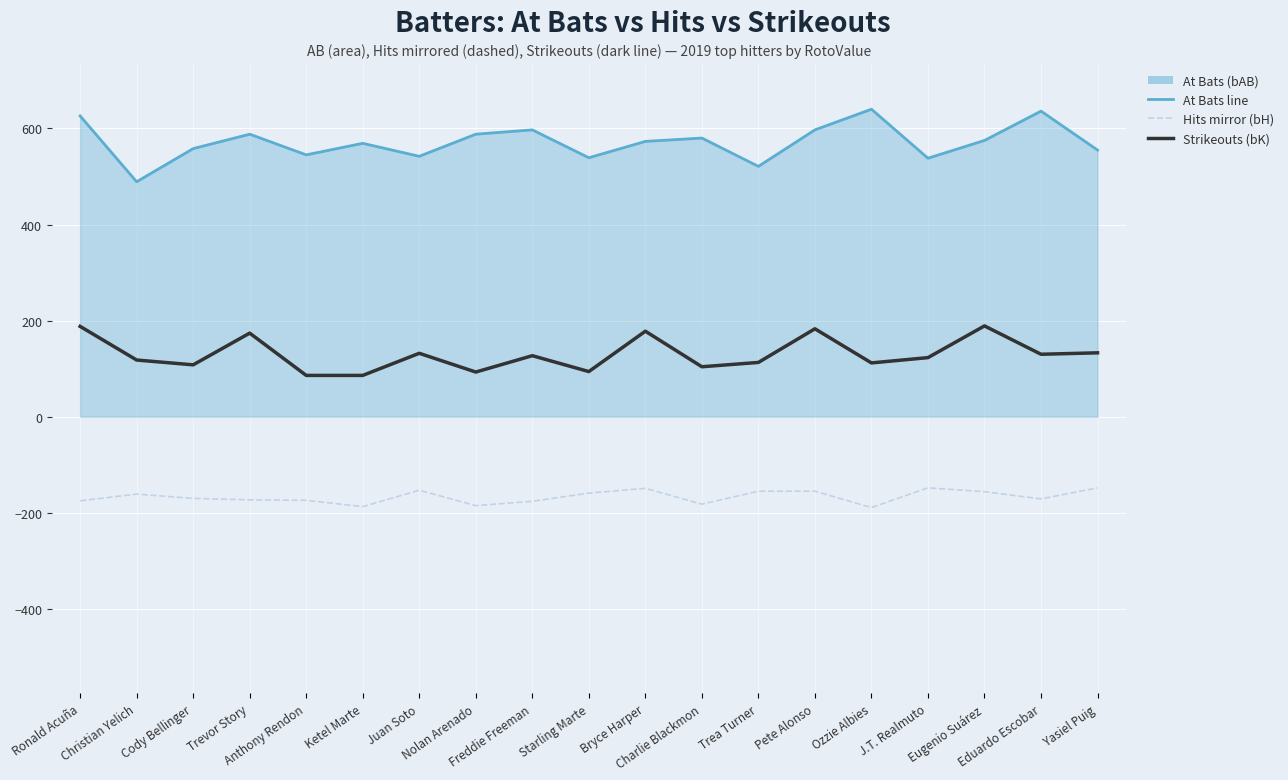

Reading left to right, extract all data points from this chart.

At Bats line: Ronald Acuña=626	Christian Yelich=489	Cody Bellinger=558	Trevor Story=588	Anthony Rendon=545	Ketel Marte=569	Juan Soto=542	Nolan Arenado=588	Freddie Freeman=597	Starling Marte=539	Bryce Harper=573	Charlie Blackmon=580	Trea Turner=521	Pete Alonso=597	Ozzie Albies=640	J.T. Realmuto=538	Eugenio Suárez=575	Eduardo Escobar=636	Yasiel Puig=555
Hits mirror (bH): Ronald Acuña=-175	Christian Yelich=-161	Cody Bellinger=-170	Trevor Story=-173	Anthony Rendon=-174	Ketel Marte=-187	Juan Soto=-153	Nolan Arenado=-185	Freddie Freeman=-176	Starling Marte=-159	Bryce Harper=-149	Charlie Blackmon=-182	Trea Turner=-155	Pete Alonso=-155	Ozzie Albies=-189	J.T. Realmuto=-148	Eugenio Suárez=-156	Eduardo Escobar=-171	Yasiel Puig=-148
Strikeouts (bK): Ronald Acuña=188	Christian Yelich=118	Cody Bellinger=108	Trevor Story=174	Anthony Rendon=86	Ketel Marte=86	Juan Soto=132	Nolan Arenado=93	Freddie Freeman=127	Starling Marte=94	Bryce Harper=178	Charlie Blackmon=104	Trea Turner=113	Pete Alonso=183	Ozzie Albies=112	J.T. Realmuto=123	Eugenio Suárez=189	Eduardo Escobar=130	Yasiel Puig=133